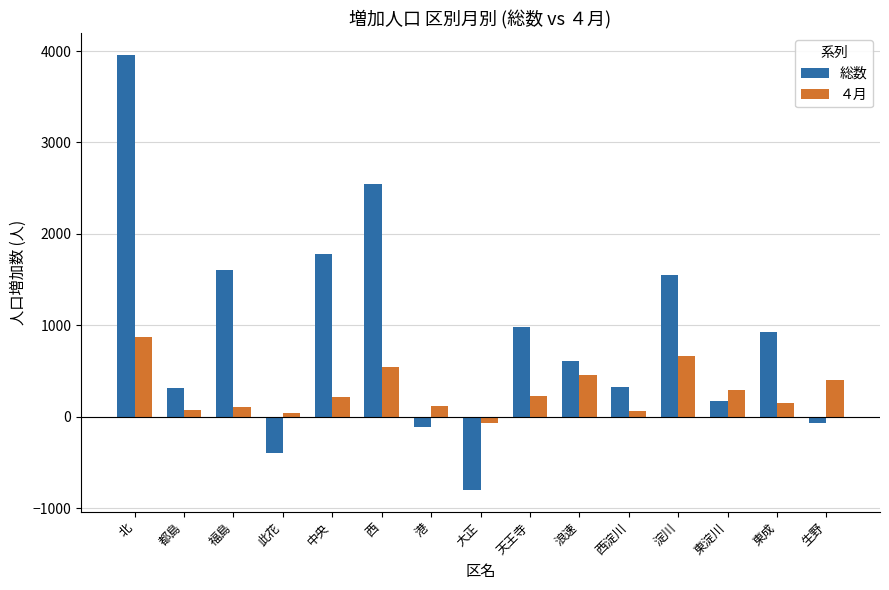

At 此花, list the series in order from smallest to largest.

総数, ４月